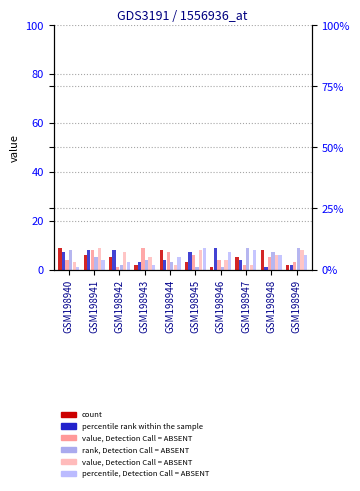

At which label is col_5 closest to 5?

GSM198942